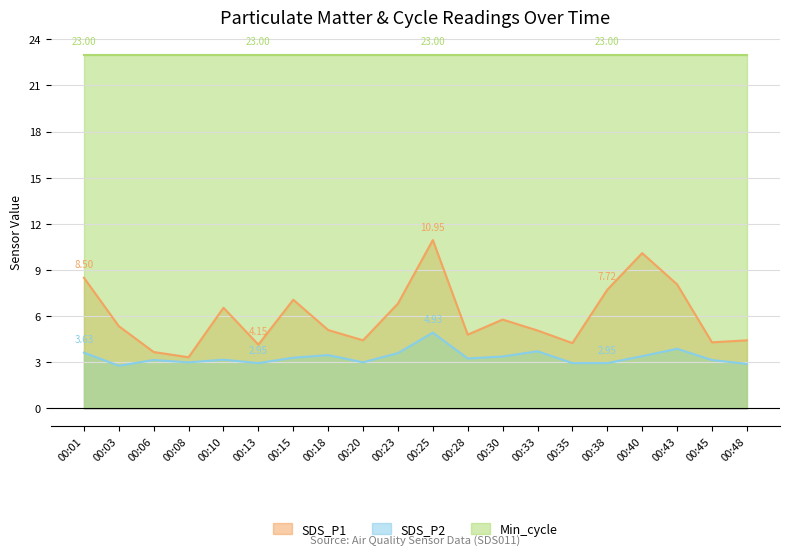

What value does the SDS_P1 series have at 00:30?

5.8